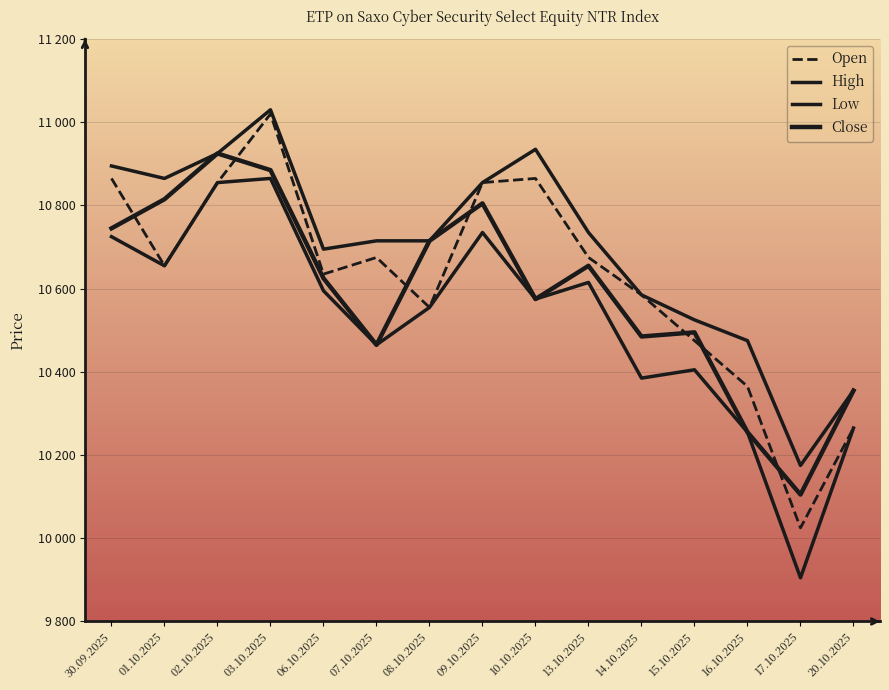

True or false: Close and High intersect in this chart.

False